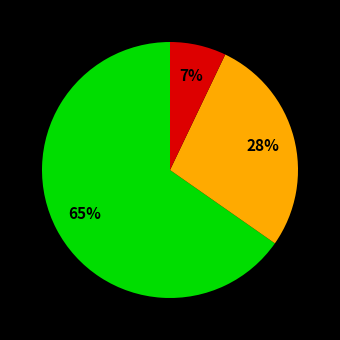

Does any single category account for the majority?

Yes